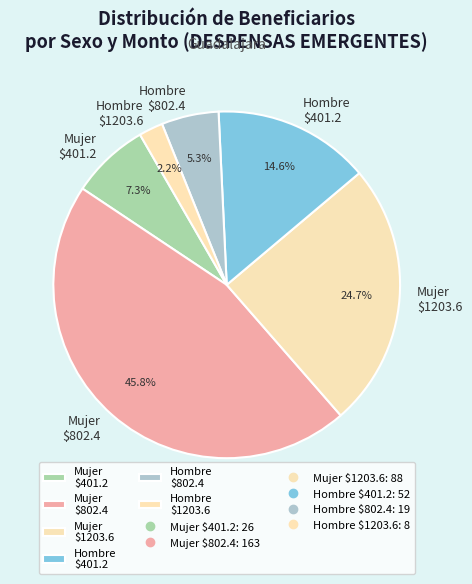

How much of the chart is everything except Mujer $802.4?

54.2%